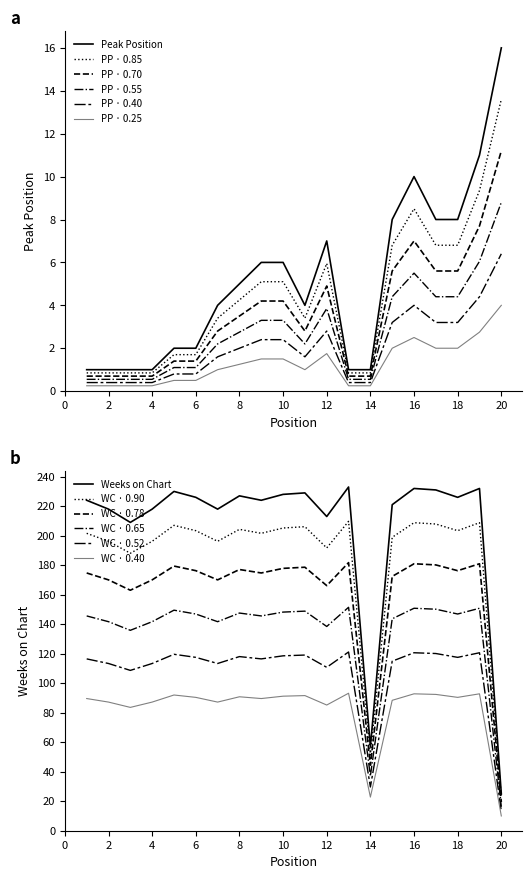

What is the sum of all Peak Position values?

103.0